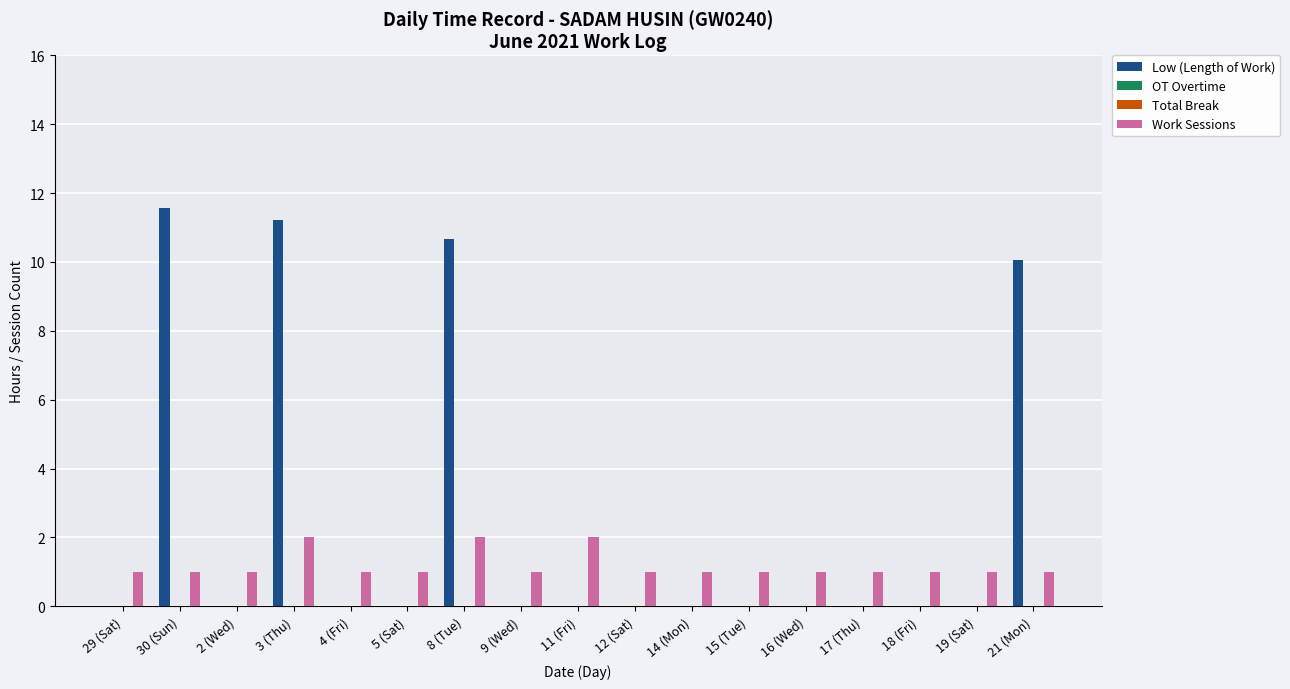

Which series changed the most between 3 (Thu) and 8 (Tue)?

Low (Length of Work)